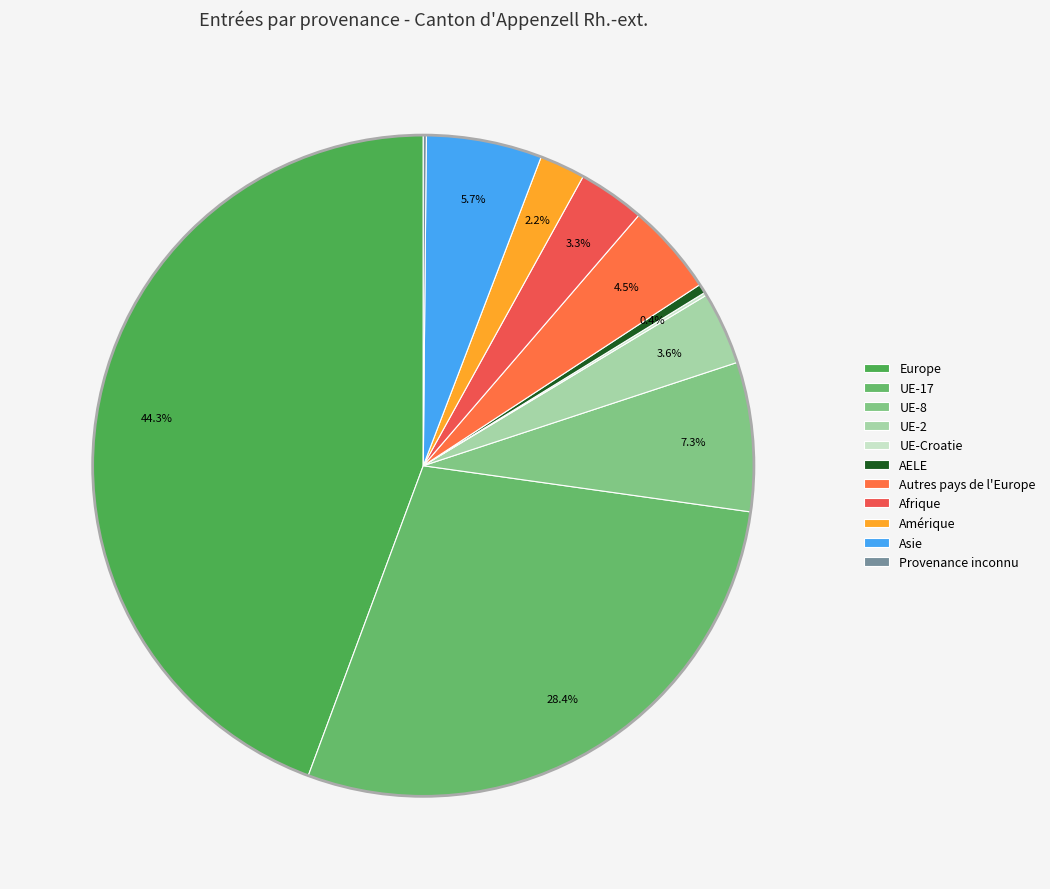

Is there a majority slice in this chart?

No